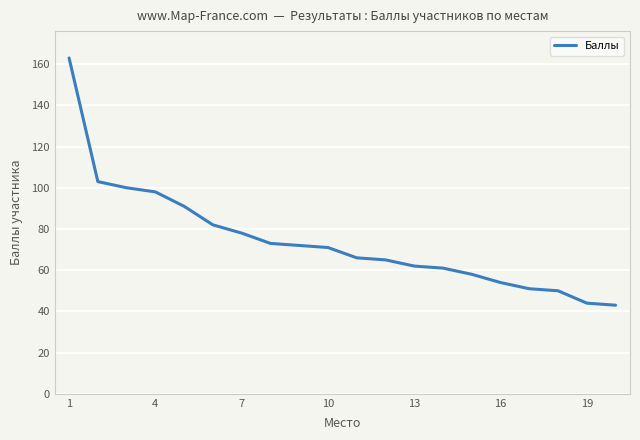

What is the smallest value displayed?

43